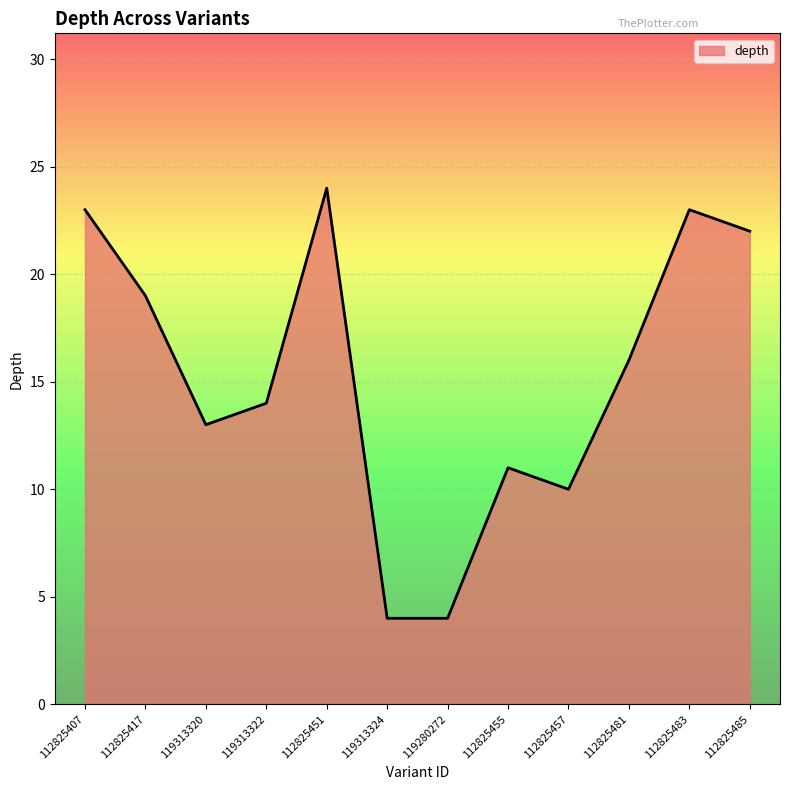

Reading right to left, what are all the values shown in this chart?

112825485=22	112825483=23	112825481=16	112825457=10	112825455=11	119280272=4	119313324=4	112825451=24	119313322=14	119313320=13	112825417=19	112825407=23